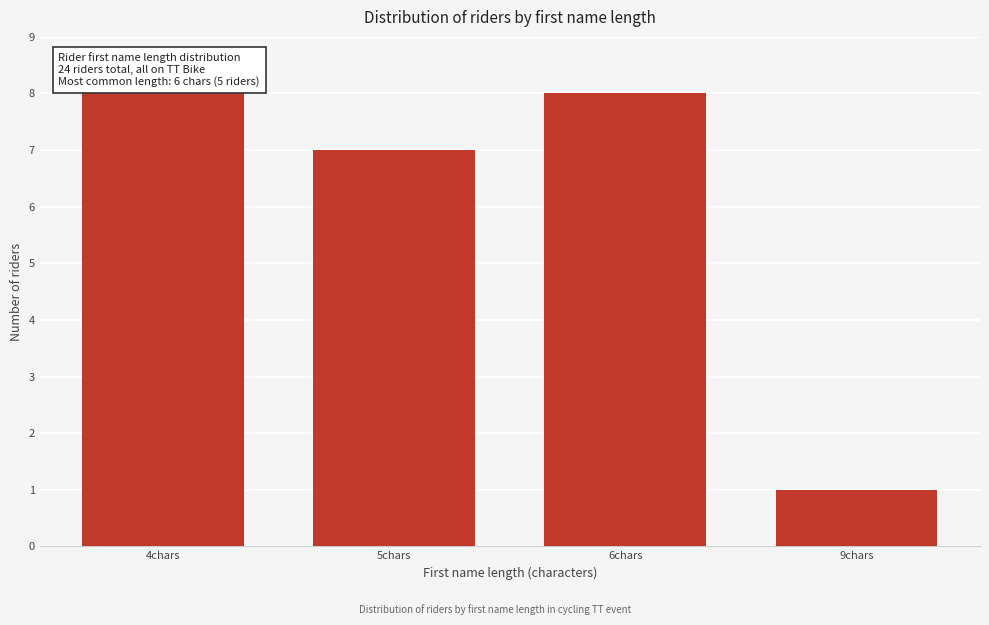

Reading left to right, list all the values displayed in this chart.

8	7	8	1